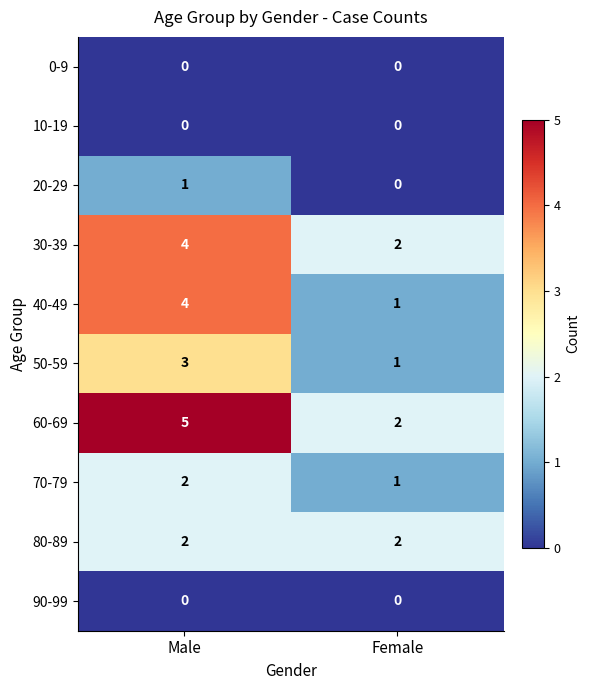

What is the total value across all series at Male?

21